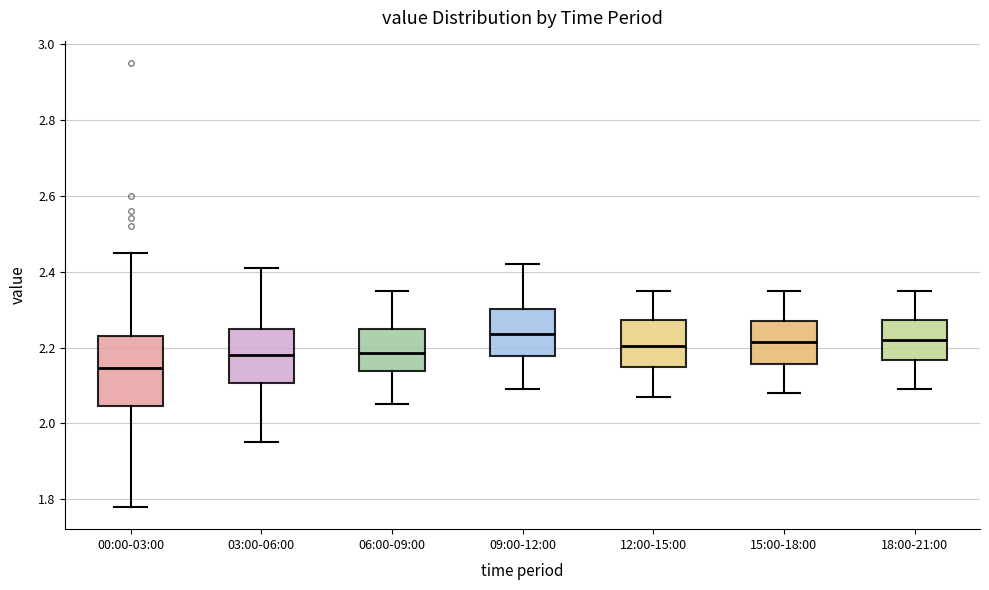

Reading left to right, transcribe this box plot: for each box, give where its median line is, the range the box spans, and where its two whiskers end, as read against the y-axis. The values are not printed on the chart, so give them approximately, as read against the axis.

00:00-03:00: median 2.14, box 2.04 to 2.24, whiskers 1.78 to 2.46
03:00-06:00: median 2.18, box 2.10 to 2.26, whiskers 1.96 to 2.42
06:00-09:00: median 2.18, box 2.14 to 2.26, whiskers 2.06 to 2.36
09:00-12:00: median 2.24, box 2.18 to 2.30, whiskers 2.10 to 2.42
12:00-15:00: median 2.20, box 2.14 to 2.28, whiskers 2.08 to 2.36
15:00-18:00: median 2.22, box 2.16 to 2.28, whiskers 2.08 to 2.36
18:00-21:00: median 2.22, box 2.16 to 2.28, whiskers 2.10 to 2.36